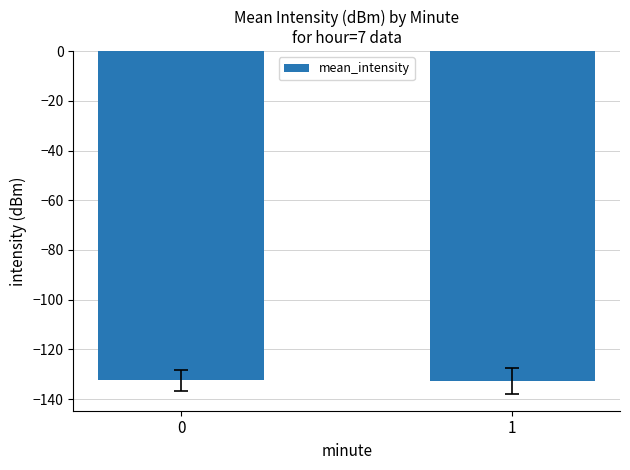

What is the change in value from 0 to 1?

-0.1